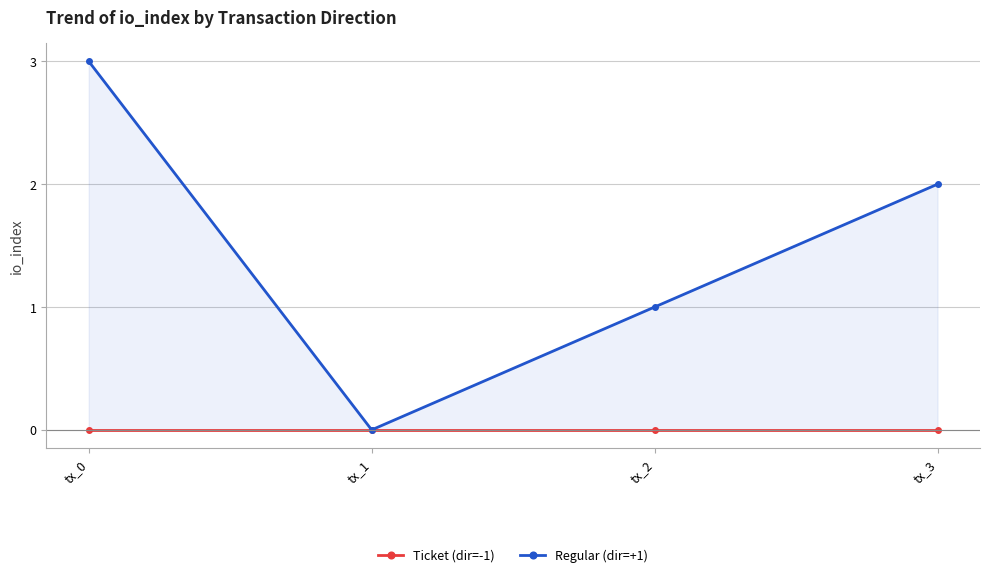

What is the average value of the Regular (dir=+1) series?

2